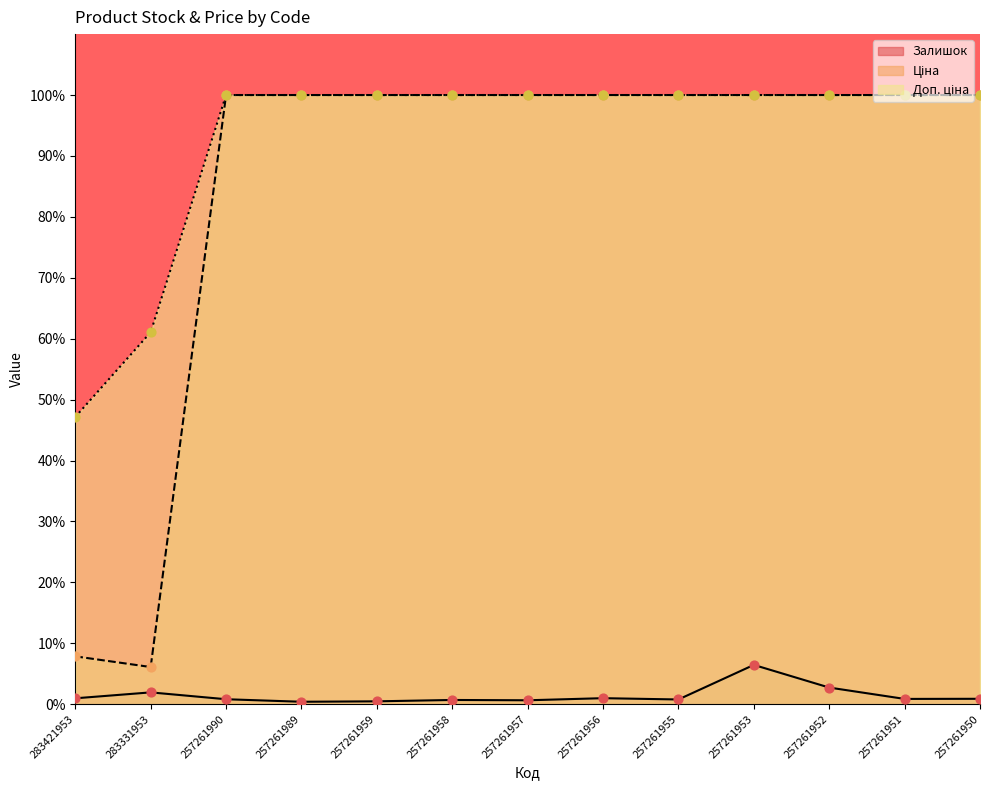

At which category is the sum across all series the highest?

257261953